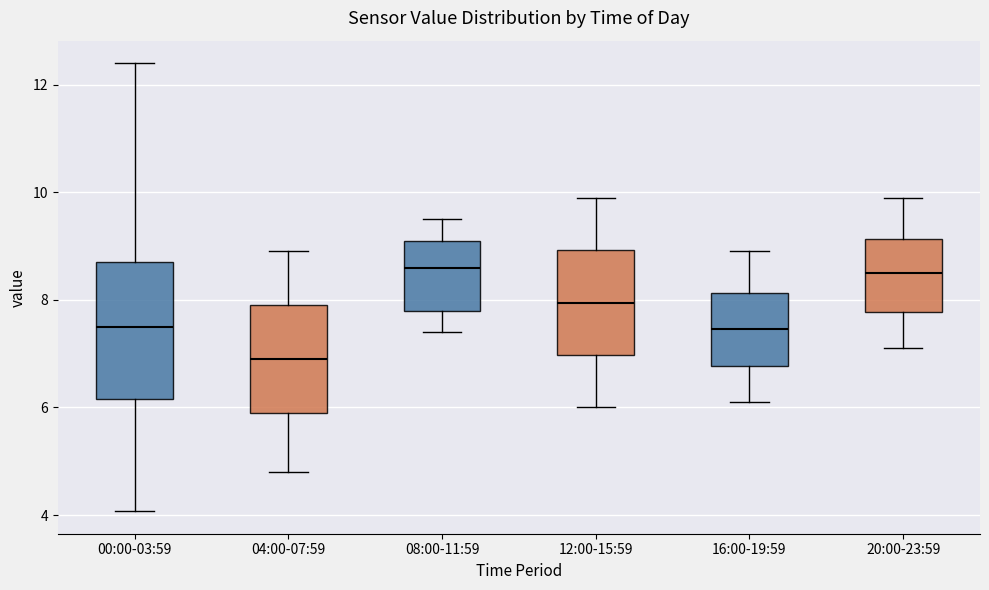

Reading left to right, transcribe this box plot: for each box, give where its median line is, the range the box spans, and where its two whiskers end, as read against the y-axis. The values are not printed on the chart, so give them approximately, as read against the axis.

00:00-03:59: median 7.6, box 6.2 to 8.8, whiskers 4.0 to 12.4
04:00-07:59: median 7.0, box 6.0 to 8.0, whiskers 4.8 to 9.0
08:00-11:59: median 8.6, box 7.8 to 9.2, whiskers 7.4 to 9.6
12:00-15:59: median 8.0, box 7.0 to 9.0, whiskers 6.0 to 10.0
16:00-19:59: median 7.4, box 6.8 to 8.2, whiskers 6.2 to 9.0
20:00-23:59: median 8.6, box 7.8 to 9.2, whiskers 7.2 to 10.0